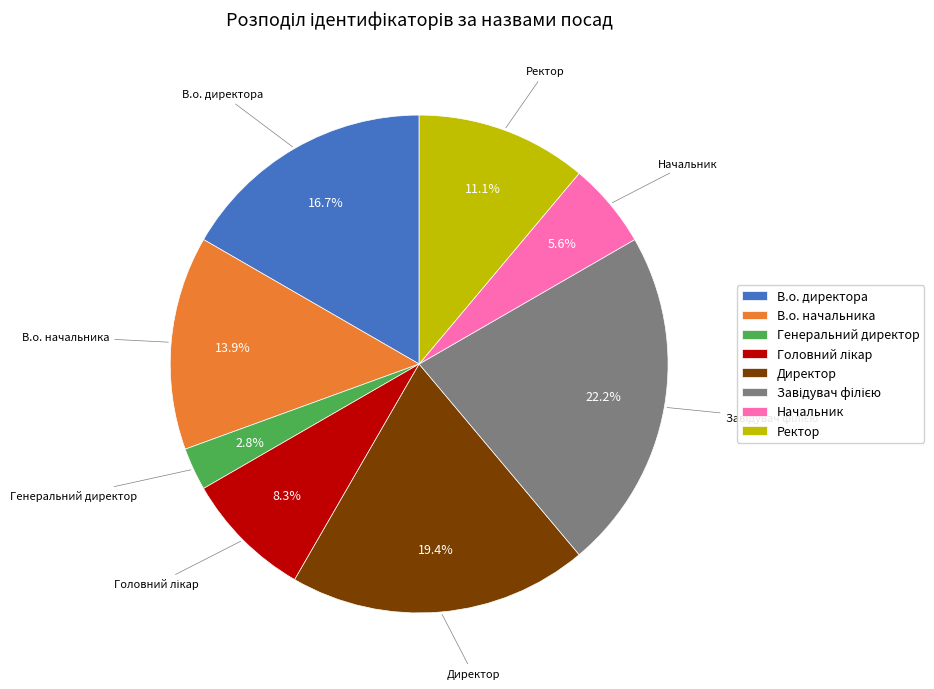

Is there any slice that represents more than half of the pie?

No